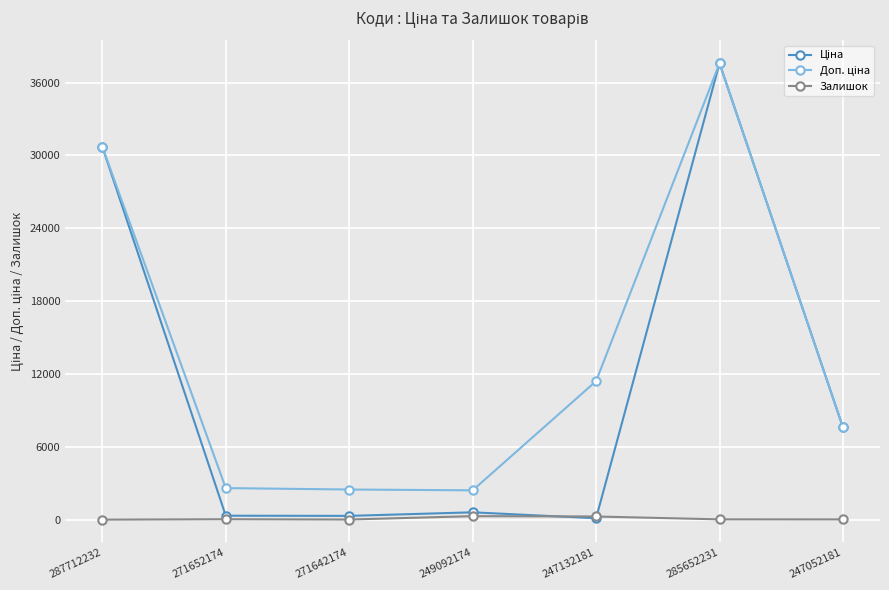

At which category does the chart reach its peak across all series?

285652231